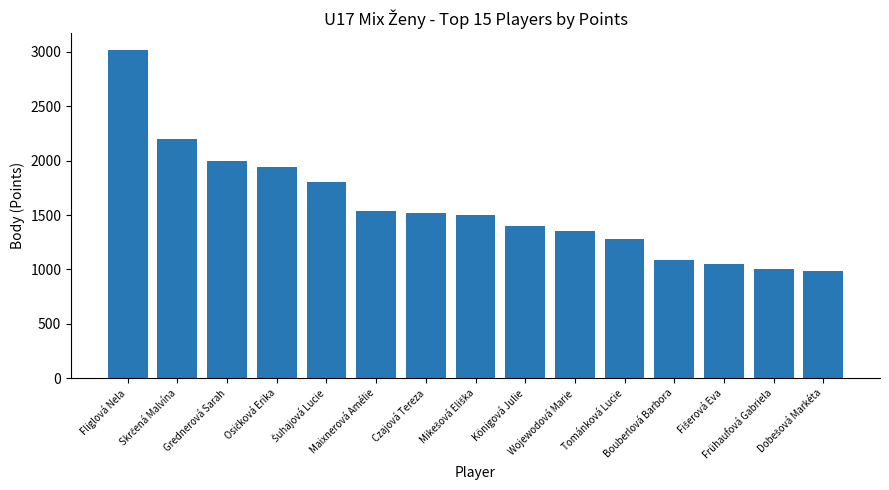

What is the greatest value displayed?

3020